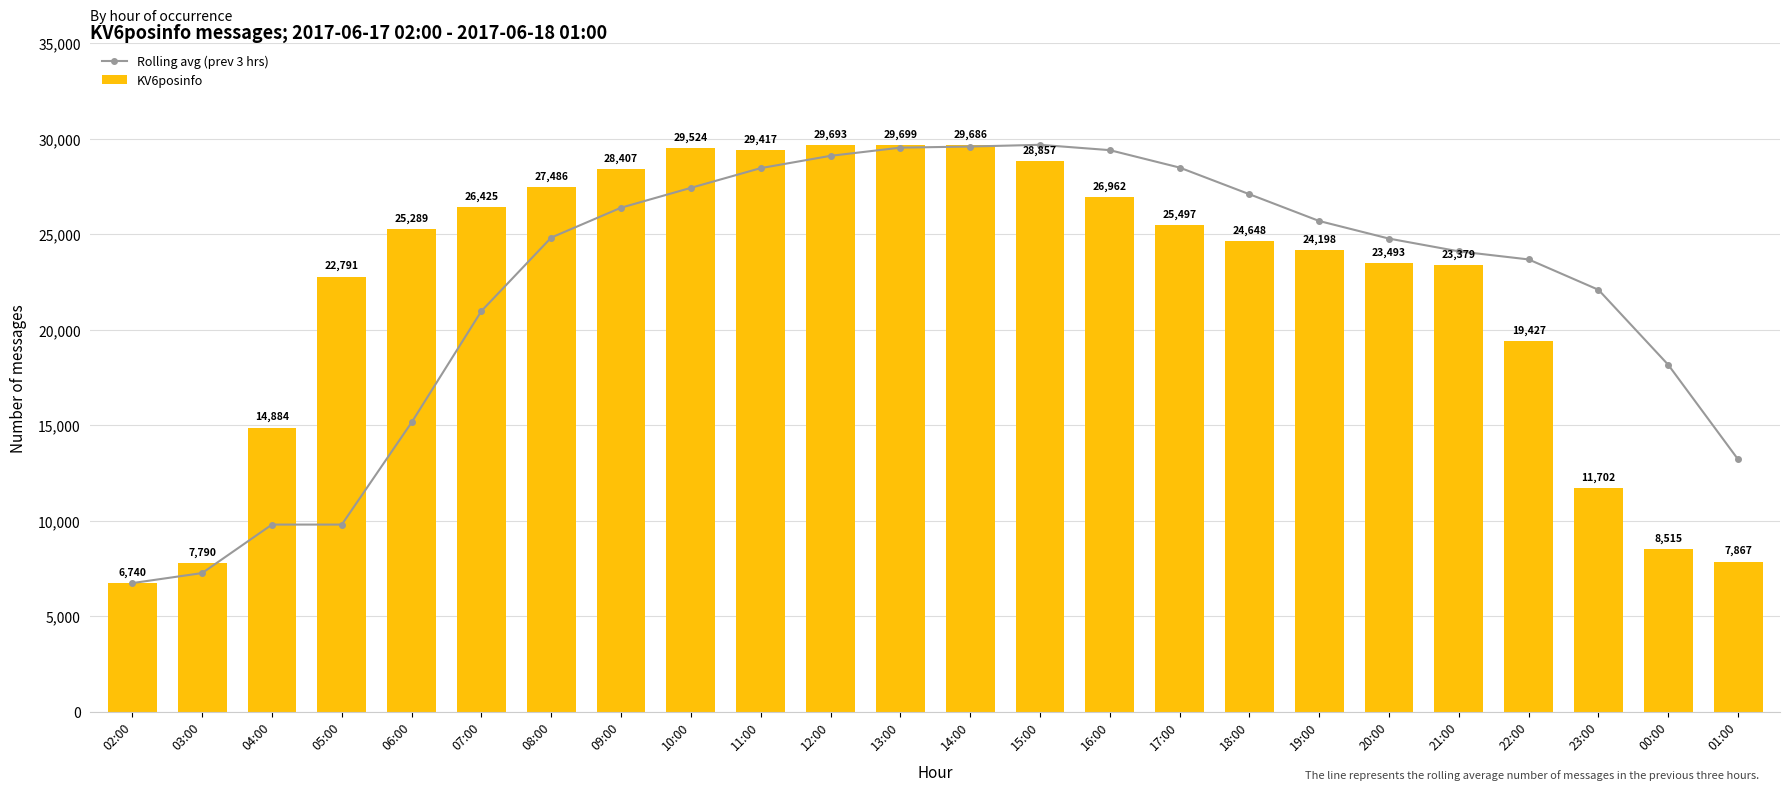

The Rolling avg (prev 3 hrs) series shows 13214.7 at 01:00. True or false?

True